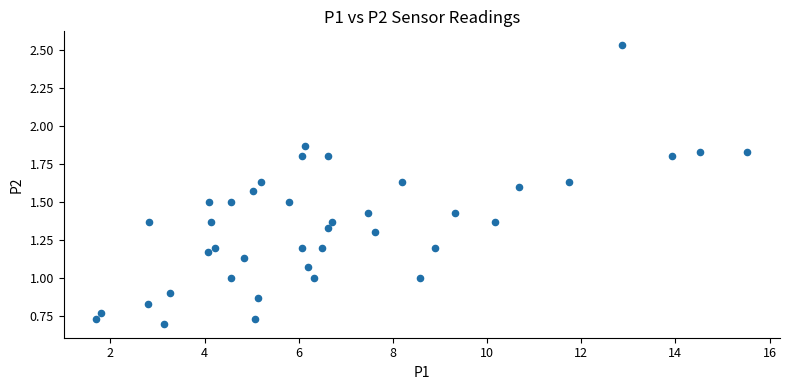

What is the range of X values (max minus min)?

13.8